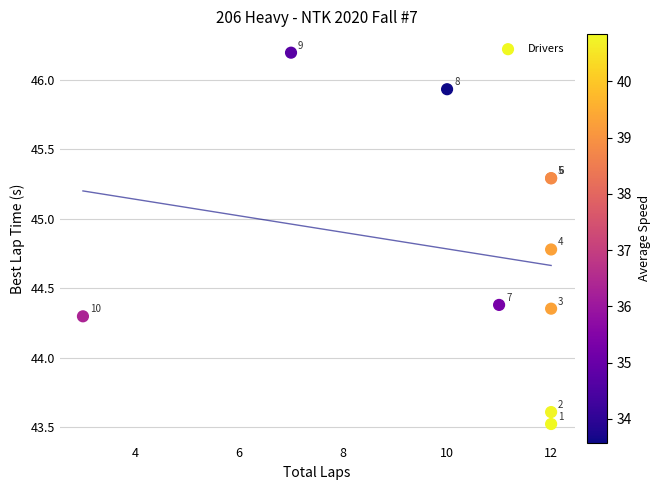

What Y value in the scatter plot is closest to 44?

44.3